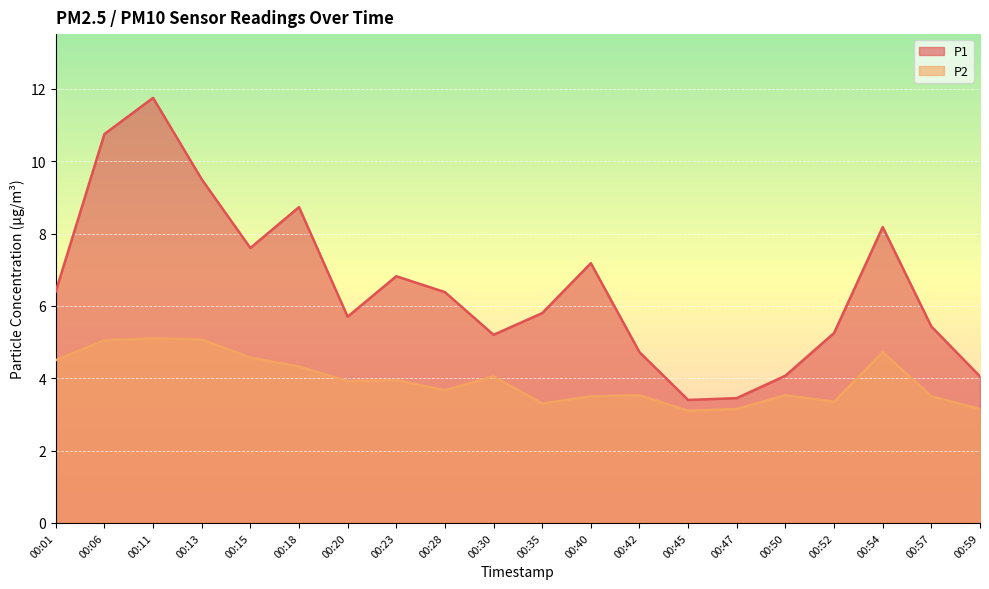

Between 00:20 and 00:35, which series saw the biggest shift?

P2